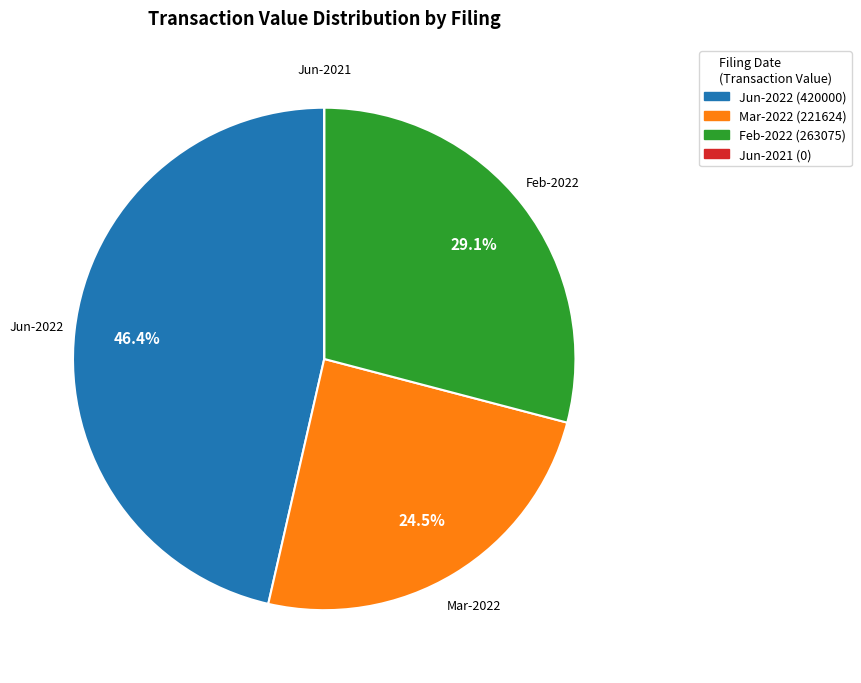

Is there any slice that represents more than half of the pie?

No